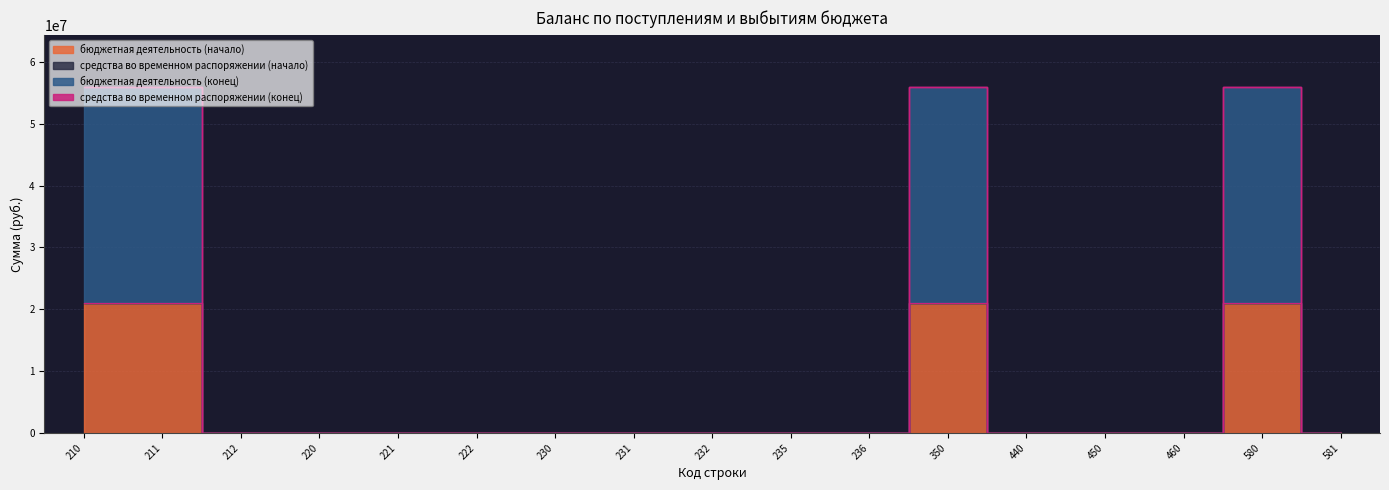

Reading left to right, extract all data points from this chart.

бюджетная деятельность (начало): 210=21086773.2	211=21086773.2	212=0.0	220=0.0	221=0.0	222=0.0	230=0.0	231=0.0	232=0.0	235=0.0	236=0.0	350=21086773.2	440=0.0	450=0.0	460=0.0	580=21086773.2	581=0.0
бюджетная деятельность (конец): 210=55981224.2	211=55981224.2	212=0.0	220=0.0	221=0.0	222=0.0	230=0.0	231=0.0	232=0.0	235=0.0	236=0.0	350=55981224.2	440=0.0	450=0.0	460=0.0	580=55981224.2	581=0.0